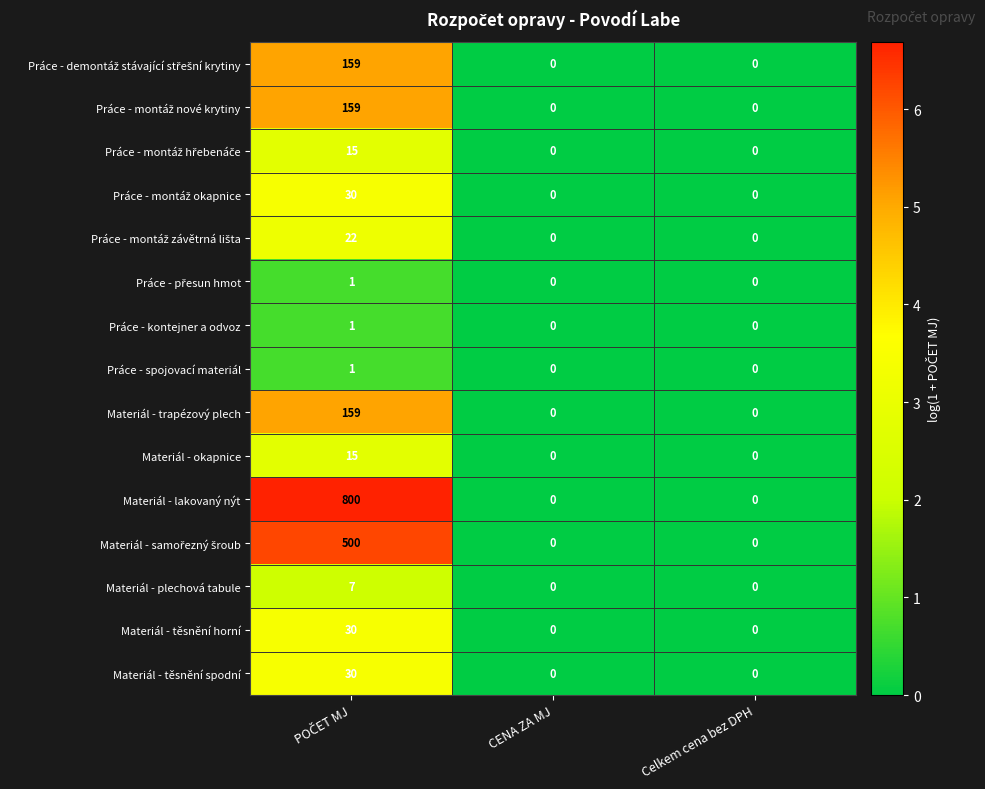

Is it true that Materiál - lakovaný nýt equals 0 at Celkem cena bez DPH?

True